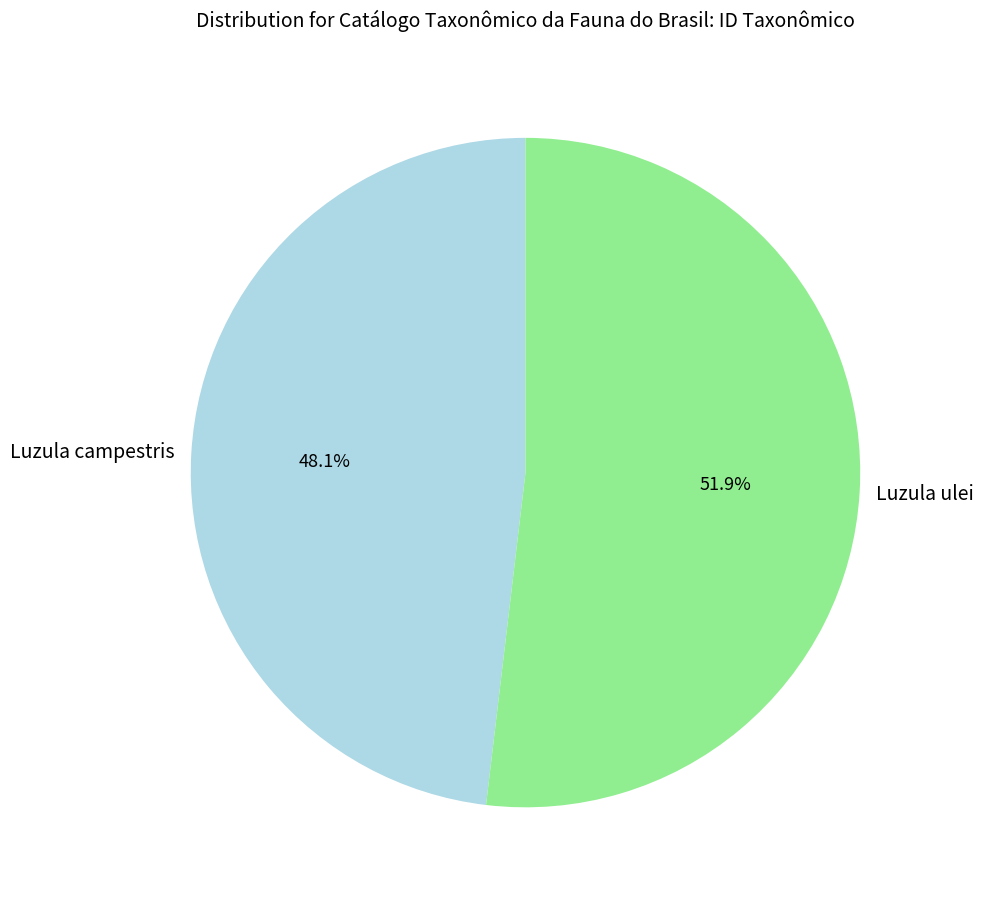

Between Luzula ulei and Luzula campestris, which is larger?

Luzula ulei